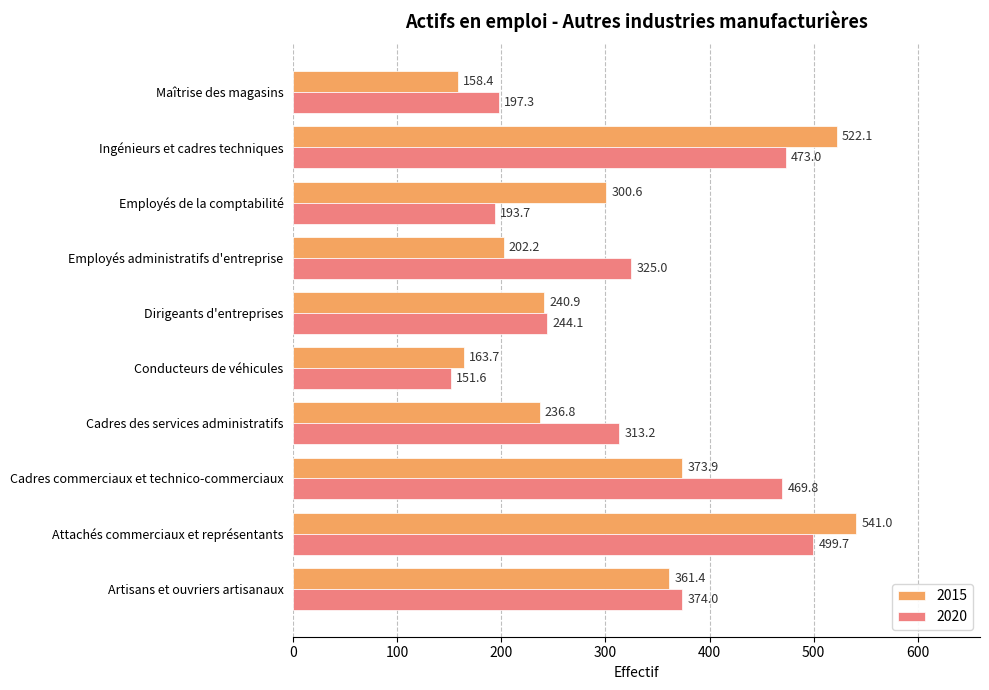

What are all the series names shown in the legend?

2015, 2020